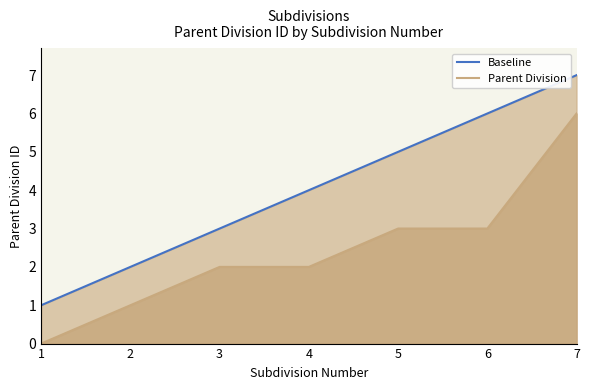

List the labels in order of Baseline value, largest first.

7, 6, 5, 4, 3, 2, 1